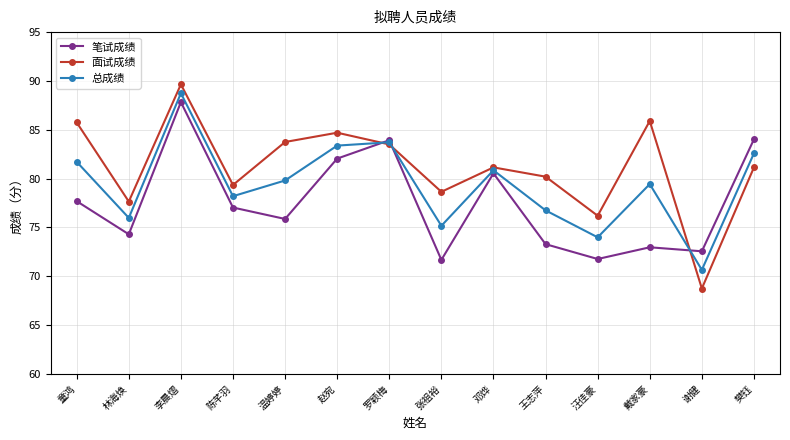

How many data points does each series have?

14